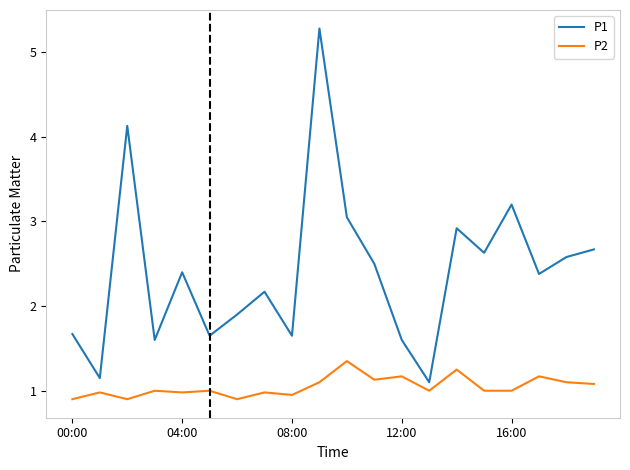

What are all the series names shown in the legend?

P1, P2